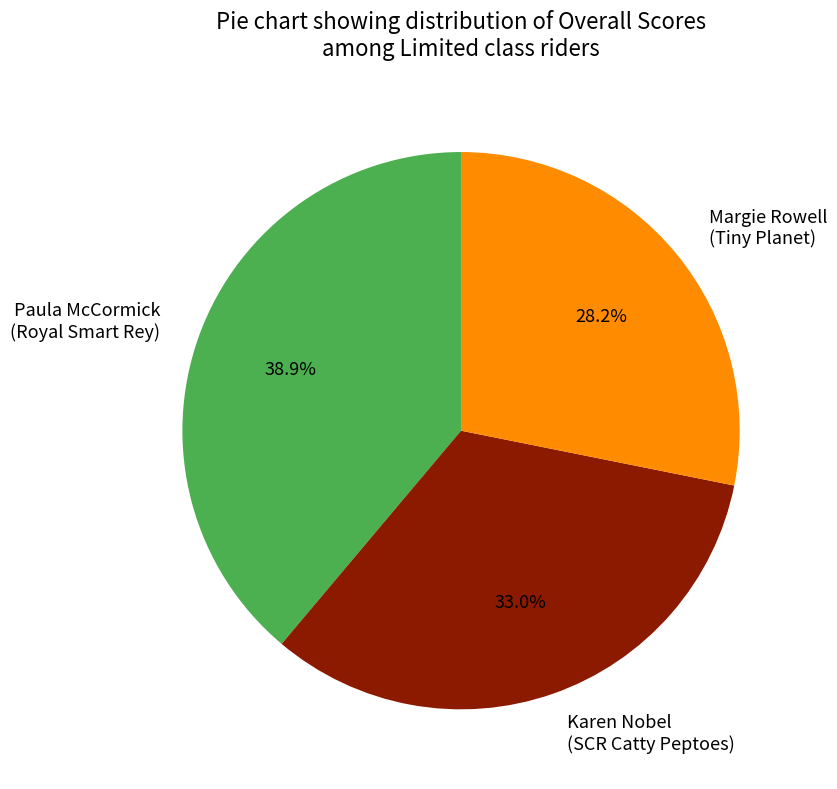

Does any single category account for the majority?

No